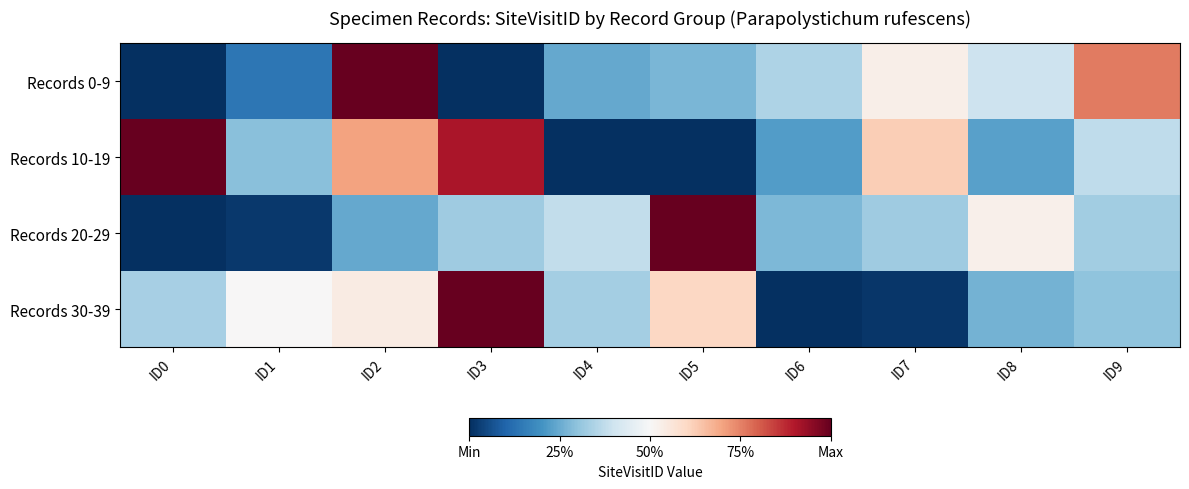

Rank the series by their average value, from lowest to highest.

Records 20-29, Records 0-9, Records 30-39, Records 10-19